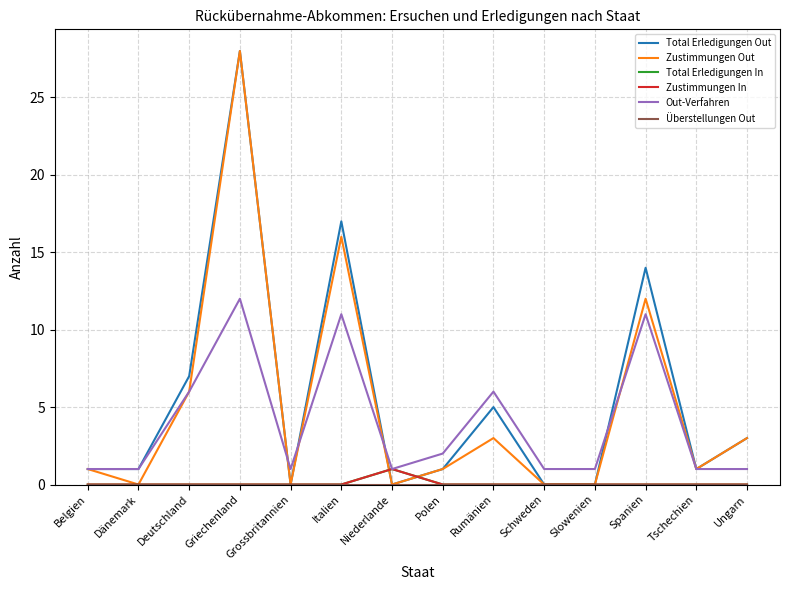

What is the average value of the Out-Verfahren series?

4